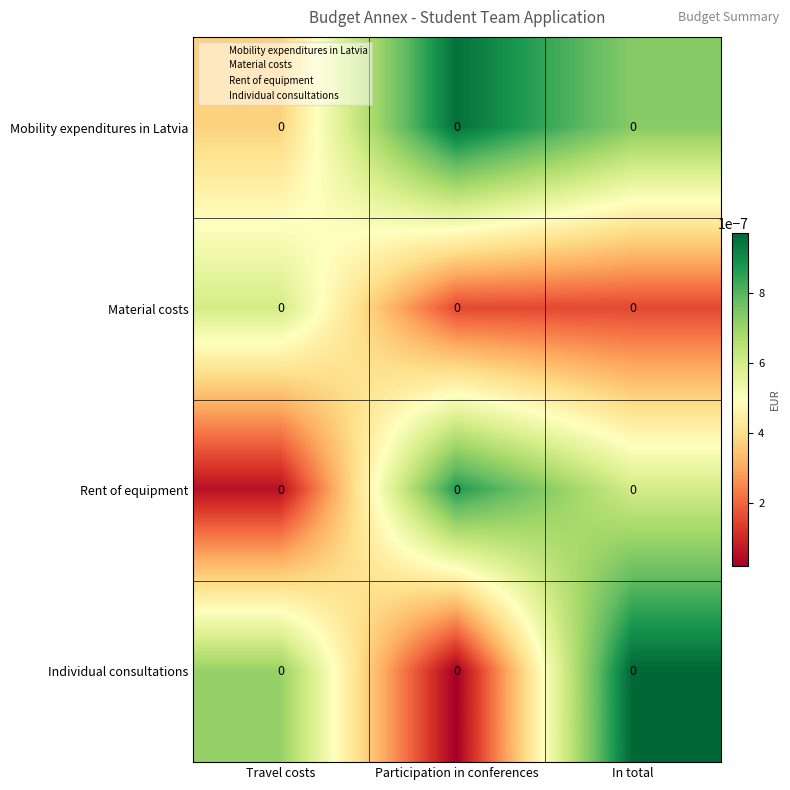

Rank the categories by Material costs value from highest to lowest.

Travel costs, Participation in conferences, In total